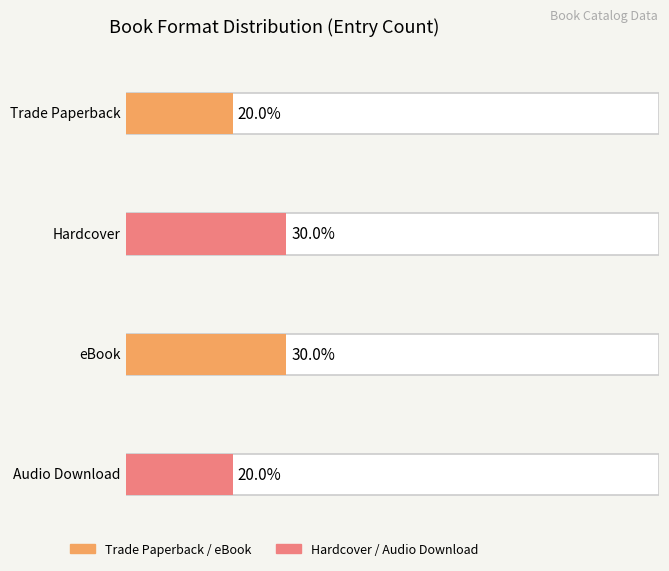

Is it true that the value at Wild Dreamers is 6?

False